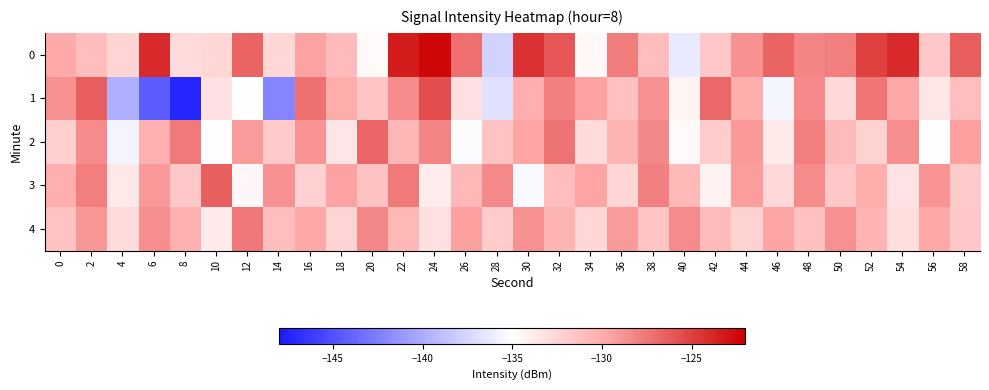

Reading left to right, extract all data points from this chart.

0: 0=-129.8	2=-130.9	4=-132.4	6=-124.0	8=-132.8	10=-132.6	12=-126.7	14=-132.6	16=-129.5	18=-130.9	20=-134.8	22=-123.4	24=-122.4	26=-127.1	28=-137.7	30=-124.4	32=-126.0	34=-134.6	36=-127.7	38=-131.0	40=-136.2	42=-131.6	44=-128.7	46=-126.6	48=-128.1	50=-127.8	52=-125.0	54=-124.0	56=-131.7	58=-126.3
1: 0=-128.6	2=-126.3	4=-139.8	6=-144.2	8=-147.3	10=-133.3	12=-135.0	14=-142.2	16=-127.2	18=-130.0	20=-131.5	22=-128.4	24=-125.6	26=-133.1	28=-136.8	30=-130.2	32=-127.9	34=-129.5	36=-131.2	38=-128.7	40=-134.3	42=-126.8	44=-130.1	46=-135.6	48=-128.3	50=-132.7	52=-127.4	54=-129.8	56=-133.5	58=-131.0
2: 0=-132.1	2=-128.5	4=-135.7	6=-130.3	8=-127.6	10=-134.9	12=-129.2	14=-131.8	16=-128.9	18=-133.4	20=-126.7	22=-130.6	24=-128.1	26=-135.2	28=-131.4	30=-129.7	32=-127.3	34=-132.8	36=-130.5	38=-128.2	40=-134.6	42=-131.9	44=-129.1	46=-133.7	48=-127.8	50=-130.9	52=-132.3	54=-128.6	56=-135.1	58=-129.4
3: 0=-130.2	2=-127.8	4=-133.6	6=-129.1	8=-131.7	10=-126.4	12=-134.5	14=-128.8	16=-132.2	18=-129.5	20=-131.3	22=-127.6	24=-133.9	26=-130.7	28=-128.3	30=-135.4	32=-131.0	34=-129.6	36=-132.5	38=-127.9	40=-130.8	42=-134.2	44=-129.3	46=-132.7	48=-128.5	50=-131.6	52=-130.1	54=-133.3	56=-128.9	58=-131.8
4: 0=-131.4	2=-129.0	4=-132.8	6=-128.6	8=-130.3	10=-133.7	12=-127.5	14=-131.1	16=-129.8	18=-132.4	20=-128.2	22=-130.7	24=-133.1	26=-129.4	28=-131.9	30=-128.8	32=-130.5	34=-132.6	36=-129.2	38=-131.5	40=-128.4	42=-130.9	44=-132.3	46=-129.6	48=-131.2	50=-128.7	52=-130.4	54=-133.0	56=-129.8	58=-131.7